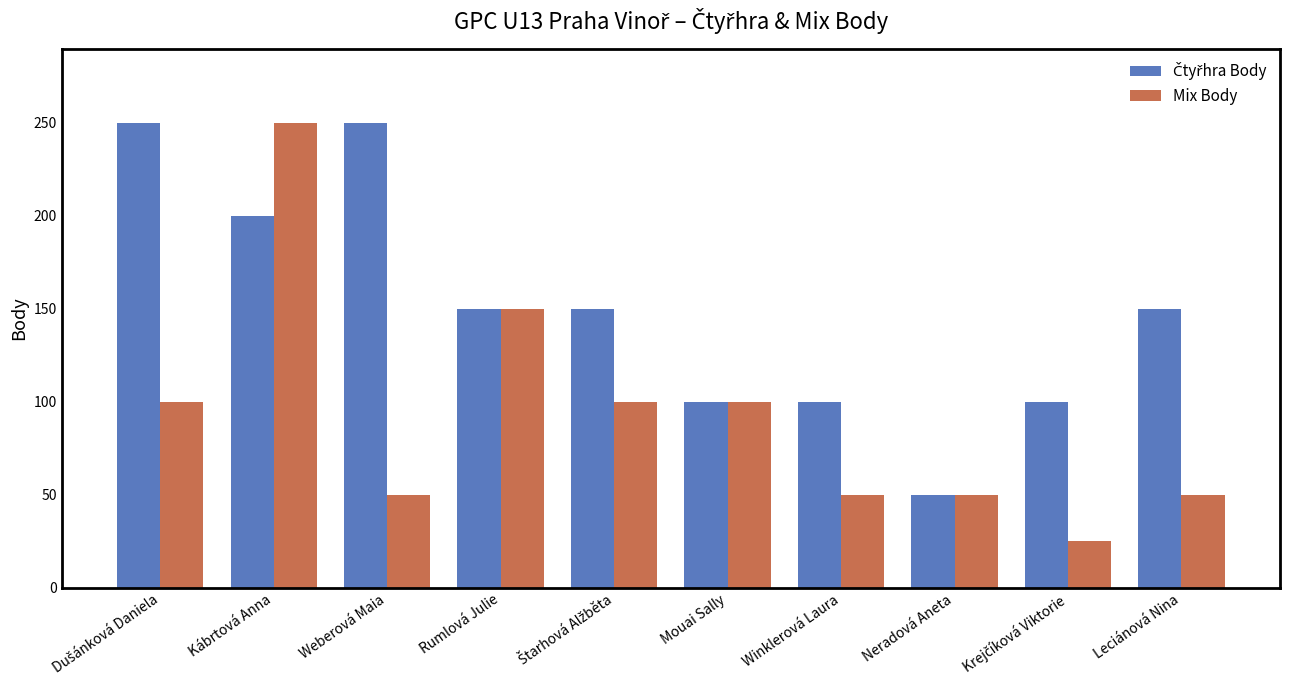

At which category is the sum across all series the highest?

Kábrtová Anna